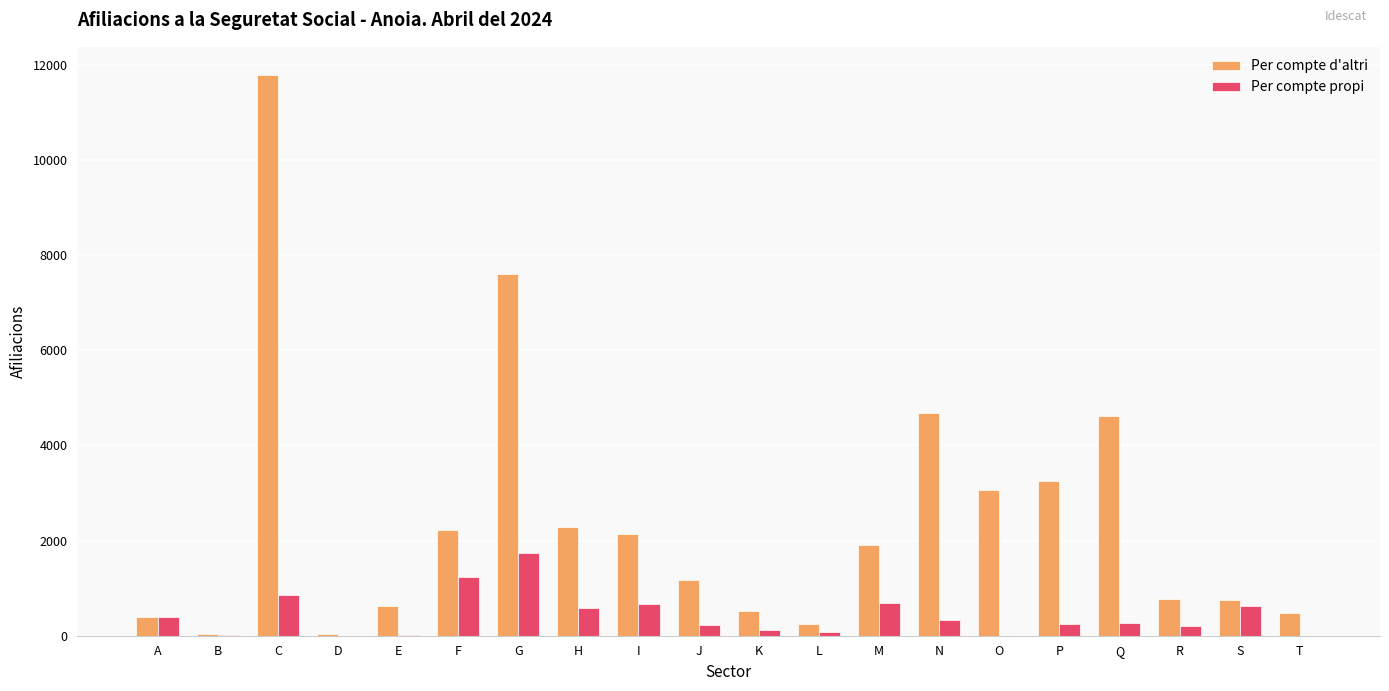

At which category does the chart reach its peak across all series?

C